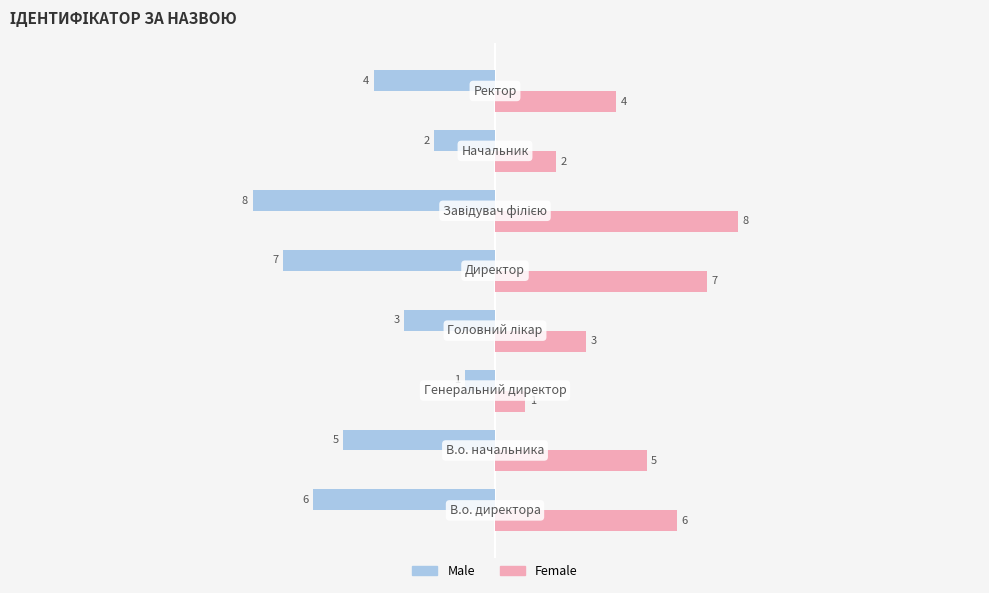

What is the sum of all Female values?

36